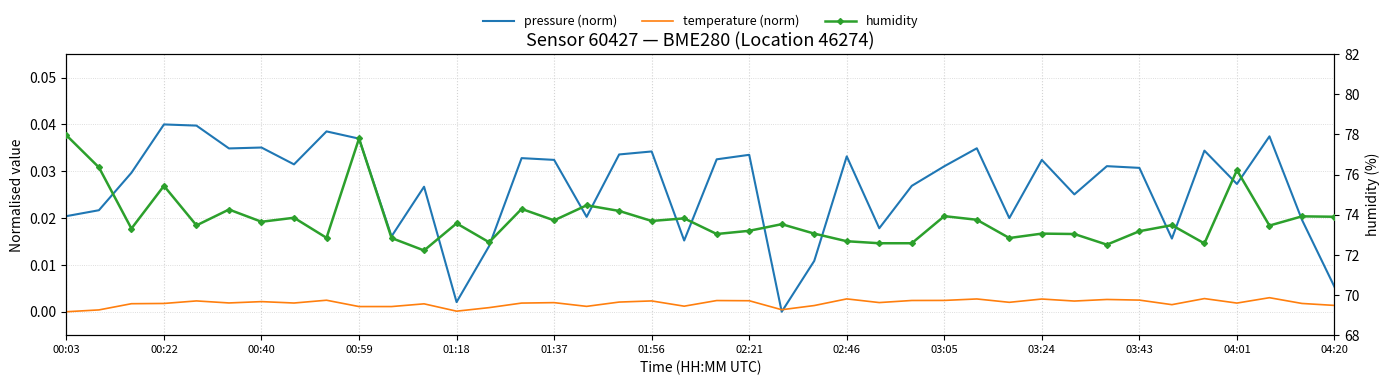

How many interior local valleys does the humidity series have?

13